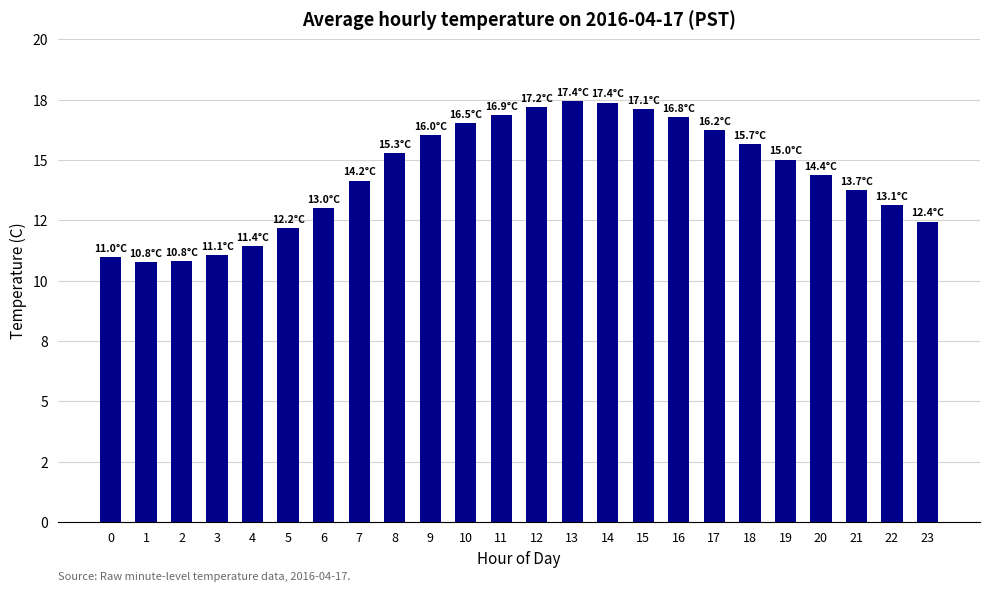

Does the chart contain any negative values?

No